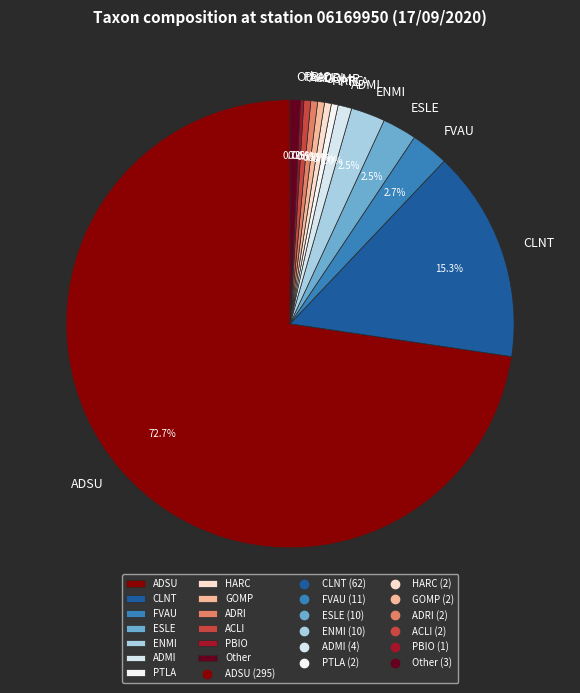

Which category has the biggest portion of the pie?

ADSU